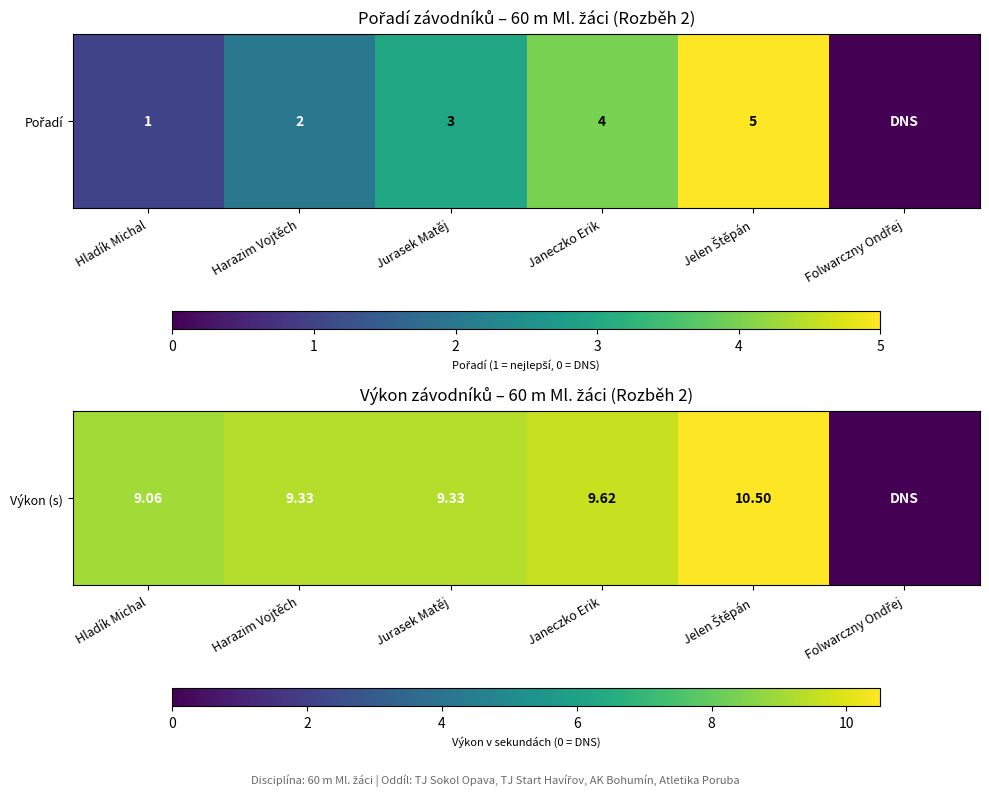

What is the difference between the maximum and minimum values?

10.5